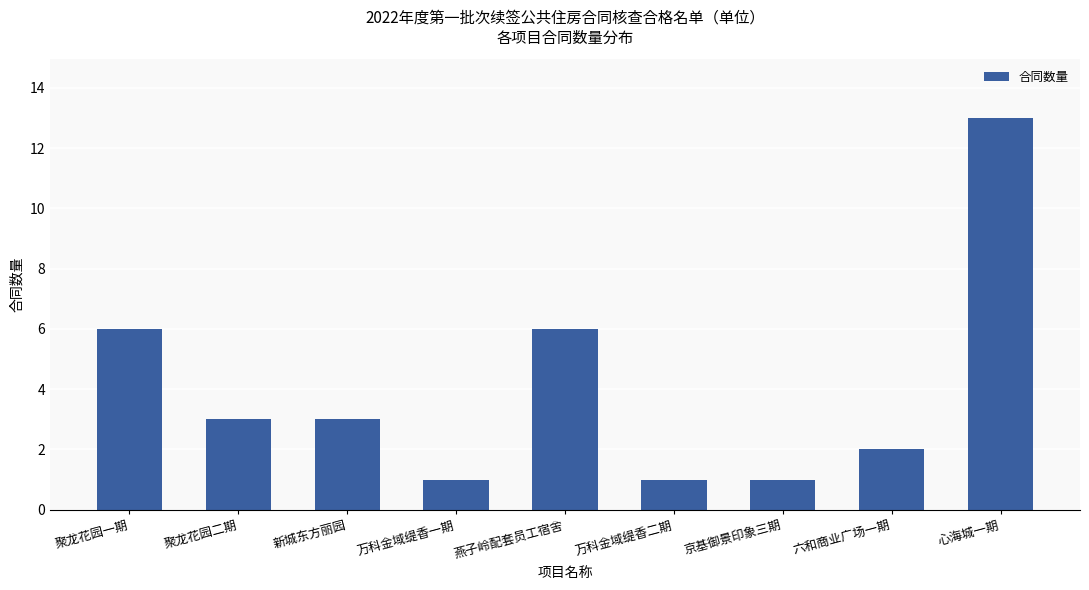

Reading left to right, list all the values displayed in this chart.

6	3	3	1	6	1	1	2	13